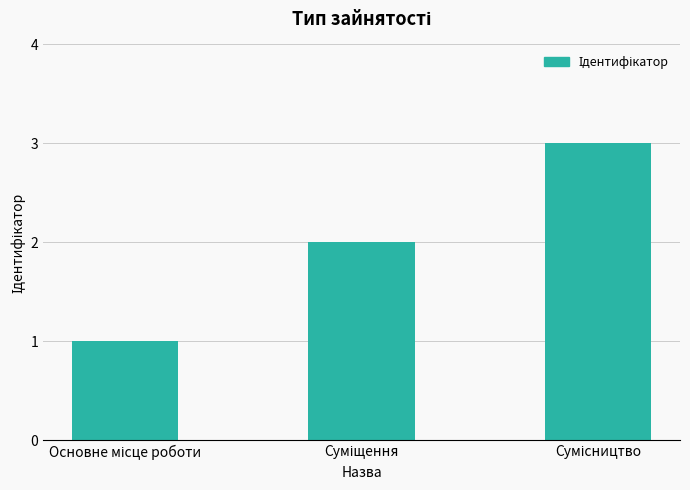

What is the difference between the second highest and minimum values?

1